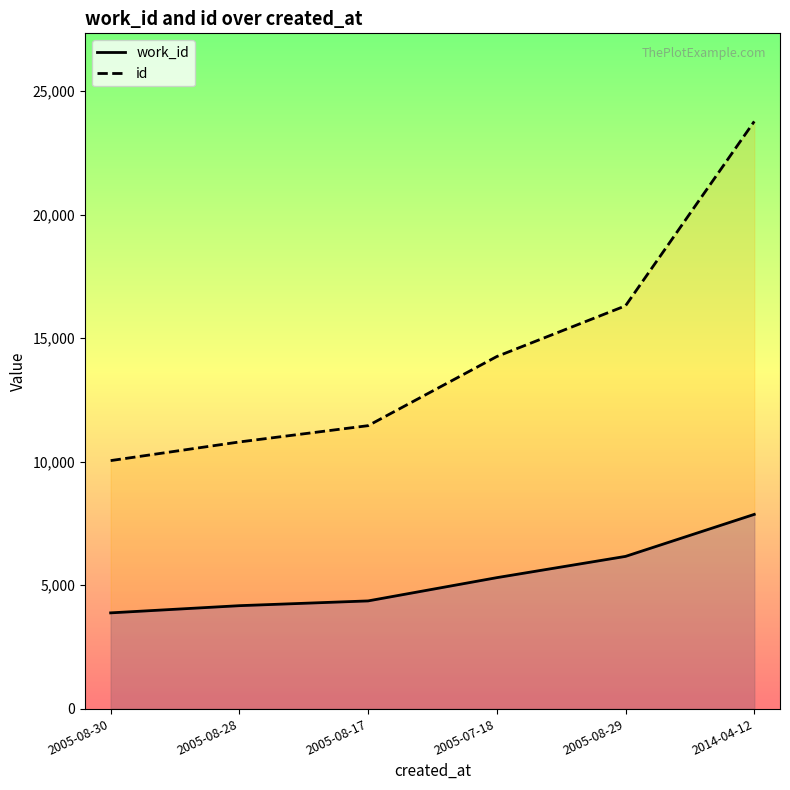

Between 2005-08-29 and 2014-04-12, which series saw the biggest shift?

id